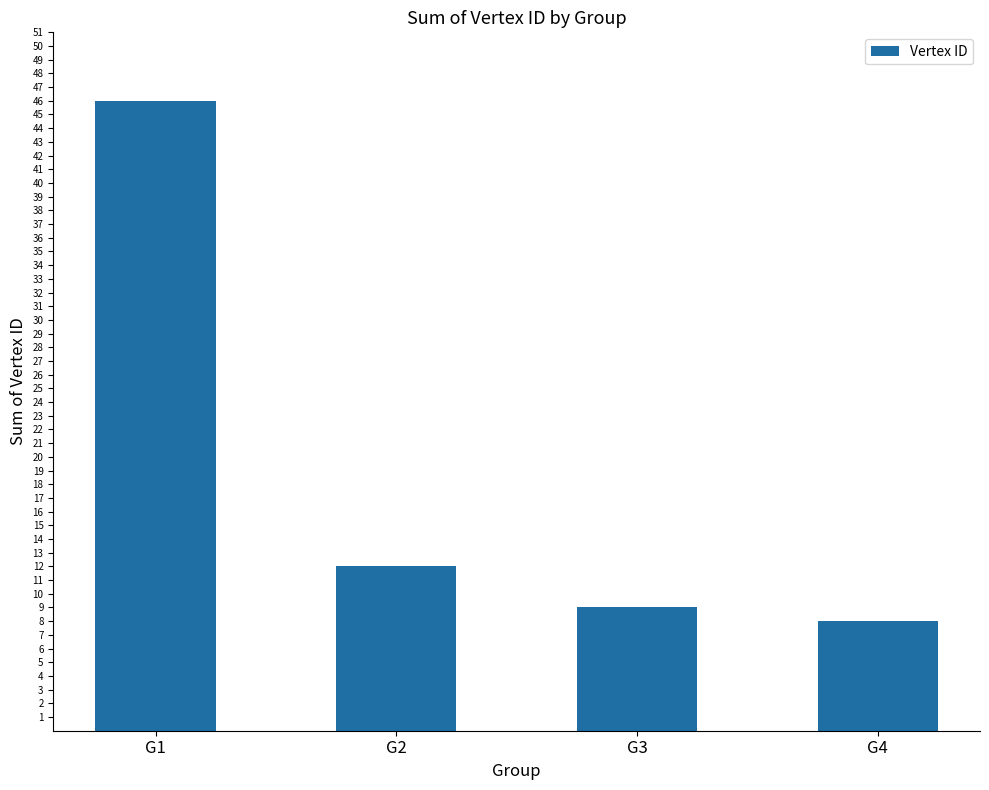

Reading left to right, what are all the values shown in this chart?

G1=46	G2=12	G3=9	G4=8